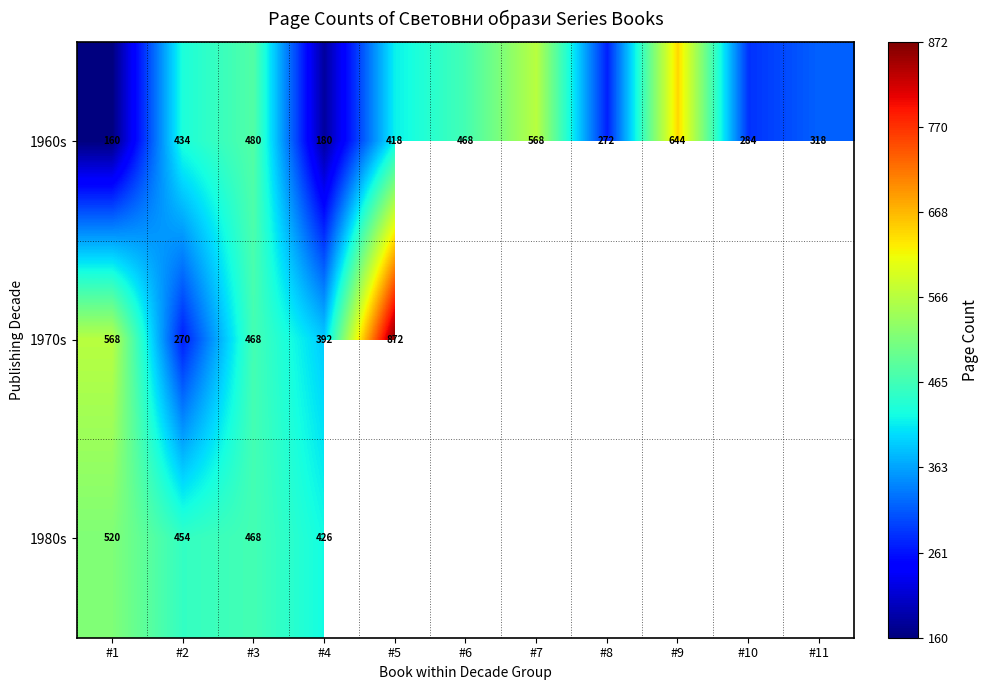

What is the total value across all series at #4?

998